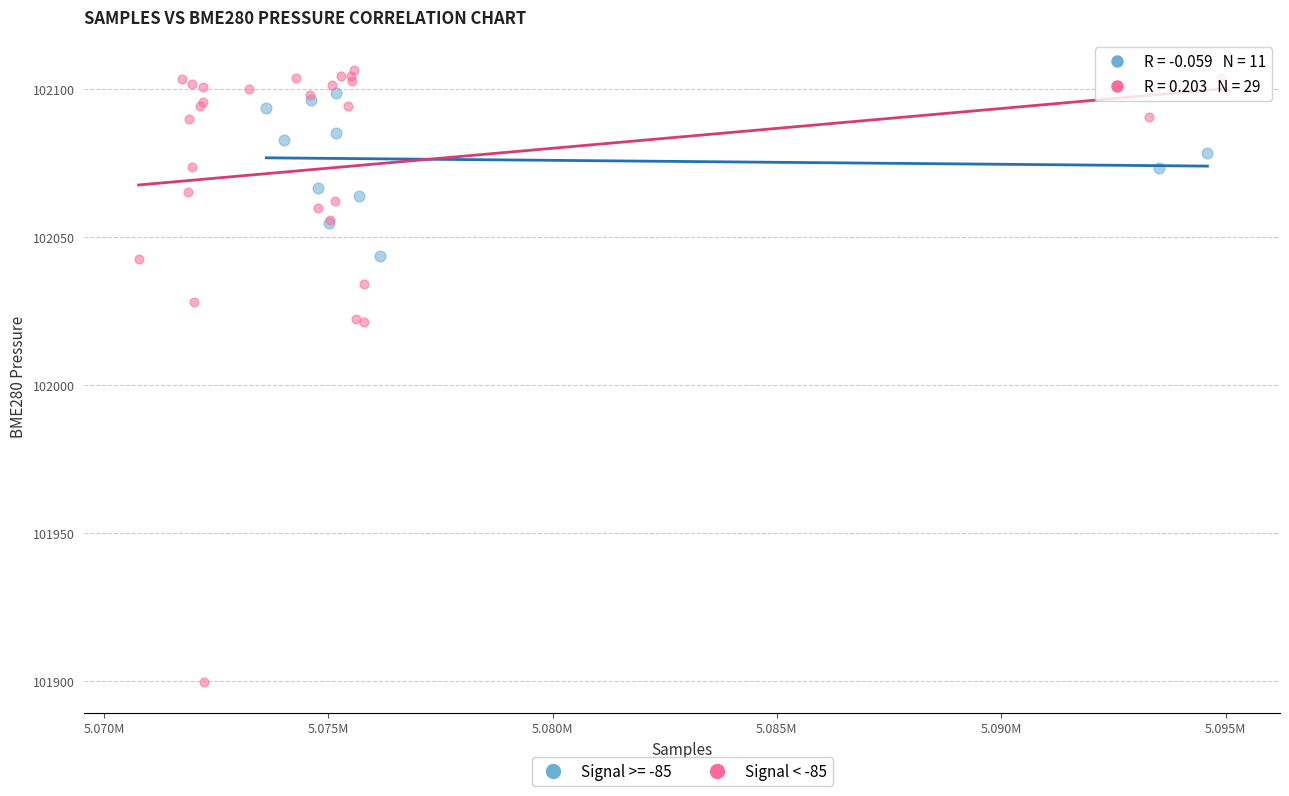

Which series reaches the minimum Y coordinate?

Signal < -85